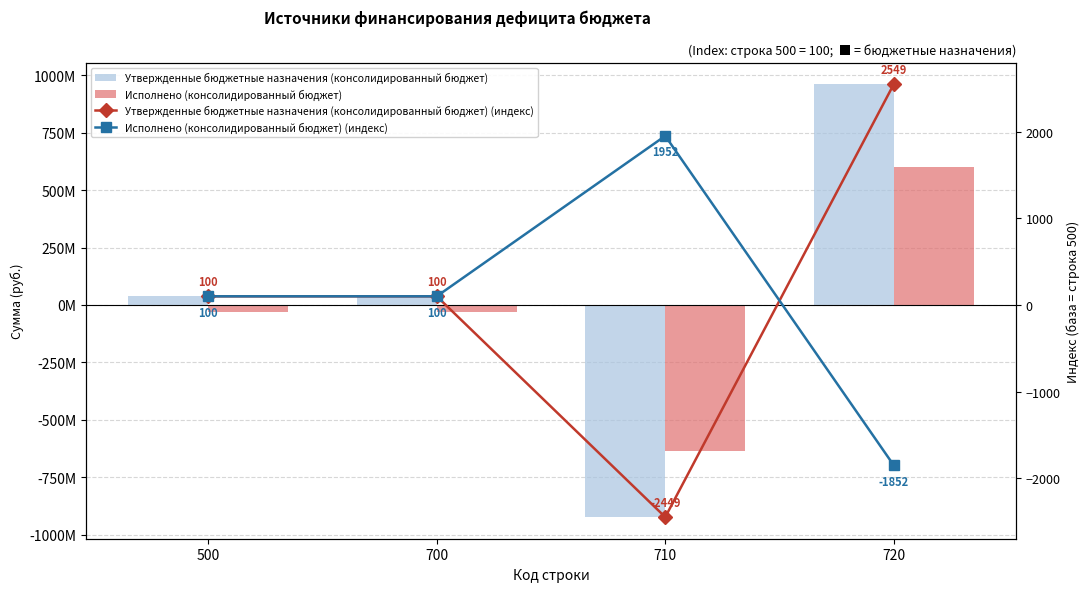

Reading left to right, what are all the values shown in this chart?

Утвержденные бюджетные назначения (консолидированный бюджет): 37698606.7	37698606.7	-923352461.3	961051068.0
Исполнено (консолидированный бюджет): -32538527.9	-32538527.9	-635190295.1	602651767.3
Утвержденные бюджетные назначения (консолидированный бюджет) (индекс): 100.0	100.0	-2449.3	2549.3
Исполнено (консолидированный бюджет) (индекс): 100.0	100.0	1952.1	-1852.1